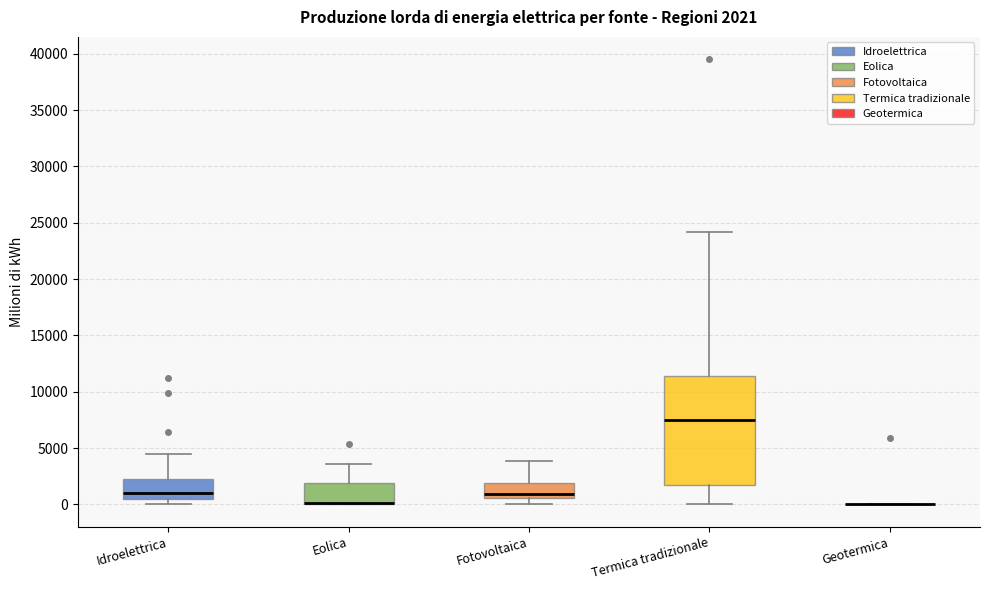

Which box is the tallest, from its lower edge to its upper edge?

Termica tradizionale